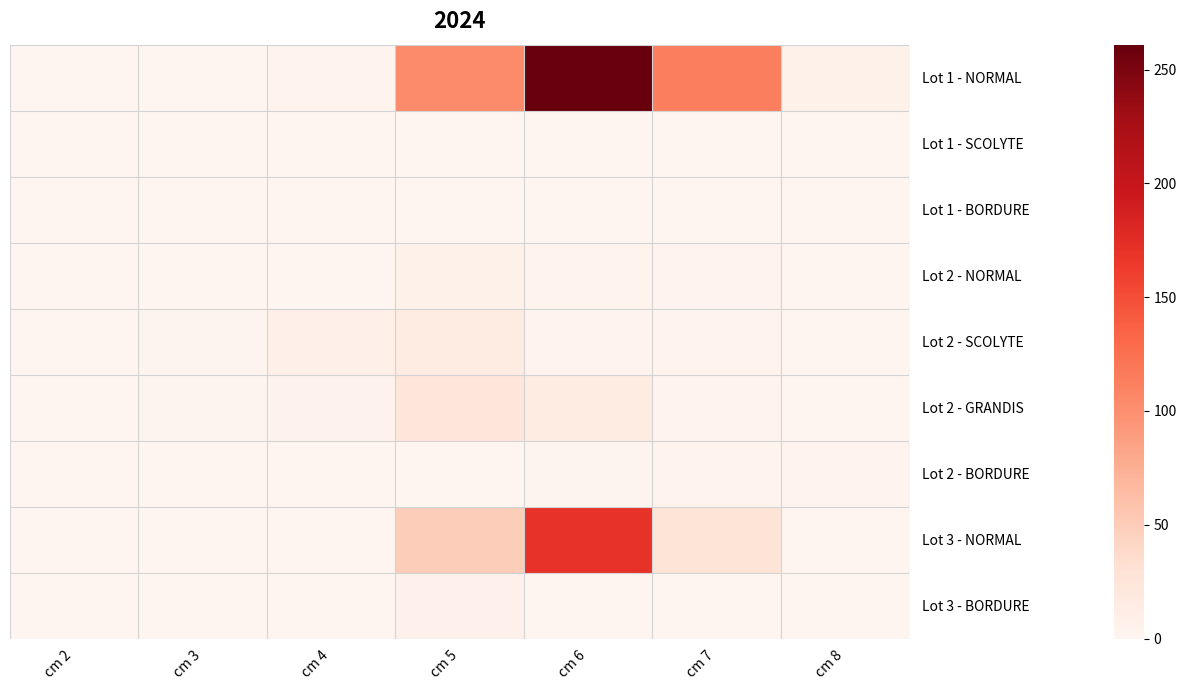

Which series changed the most between cm 6 and cm 8?

Lot 1 - NORMAL